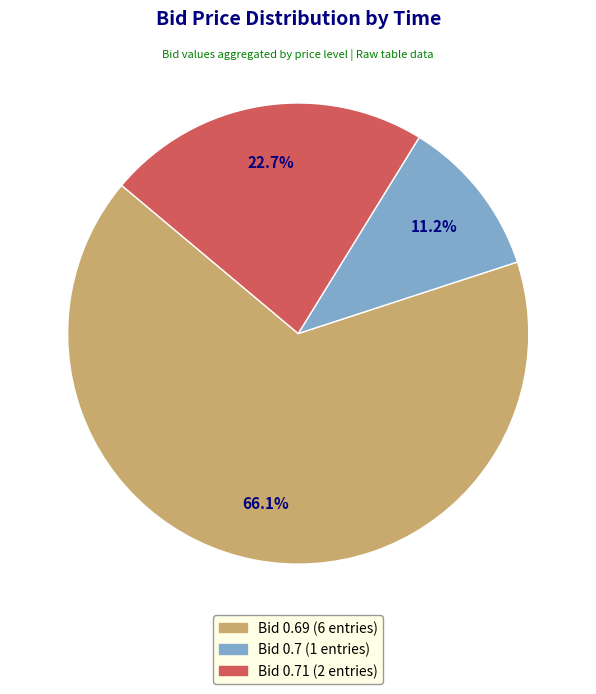

How many slices are in this pie chart?

3